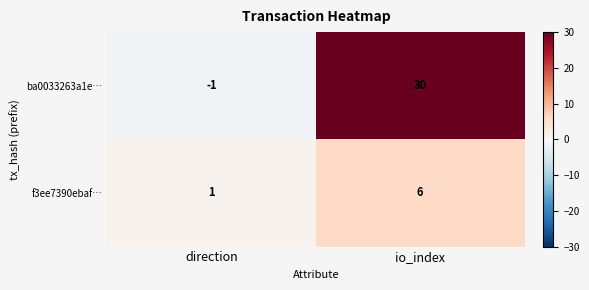

How many categories are shown in the chart?

2